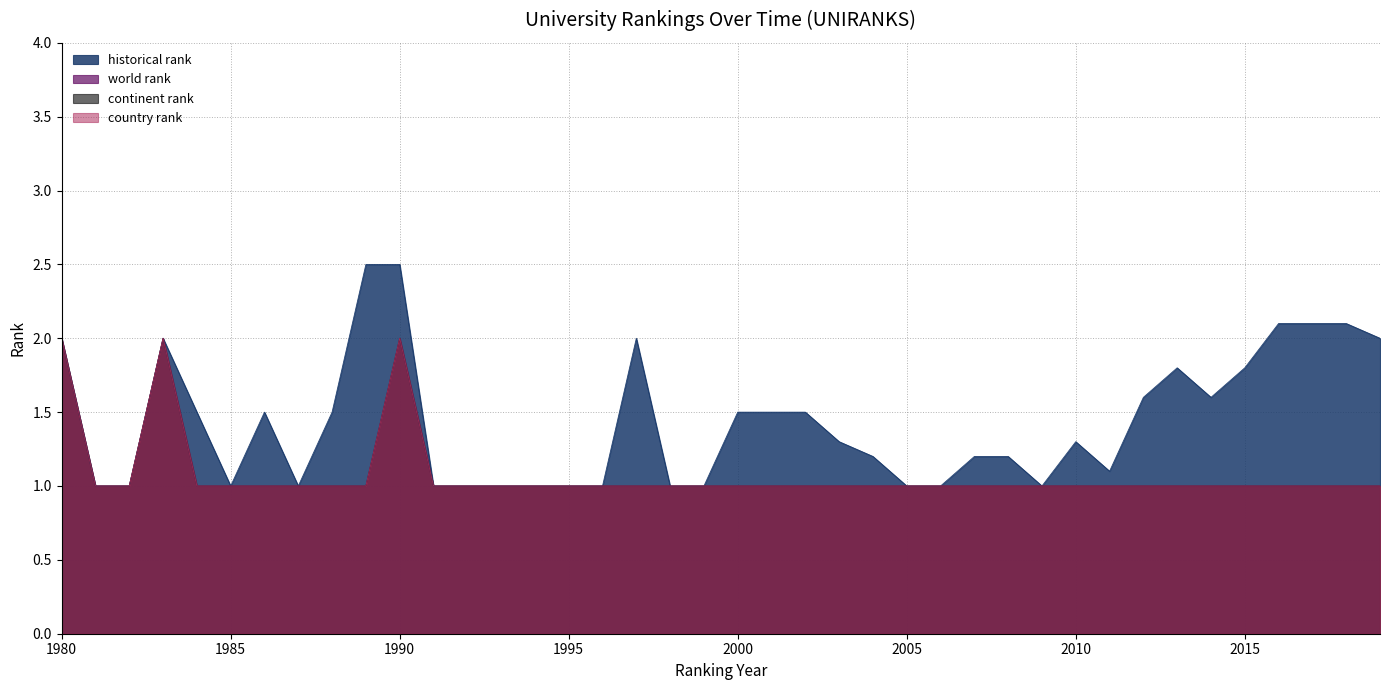

The country rank series shows 1.4 at 1999. True or false?

False